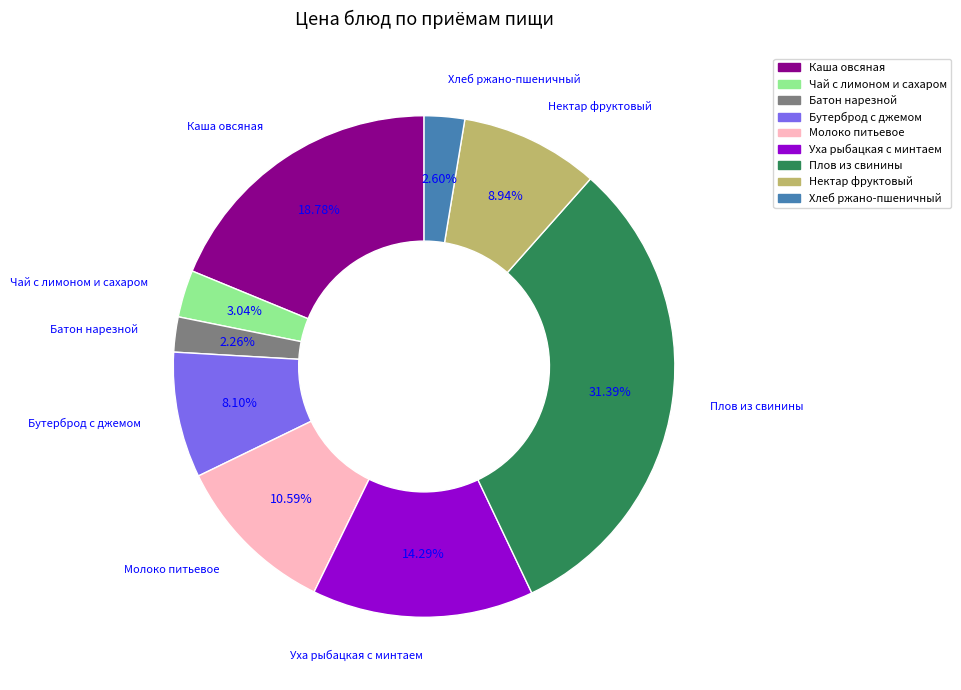

Is it true that Плов из свинины is 31% of the pie?

True